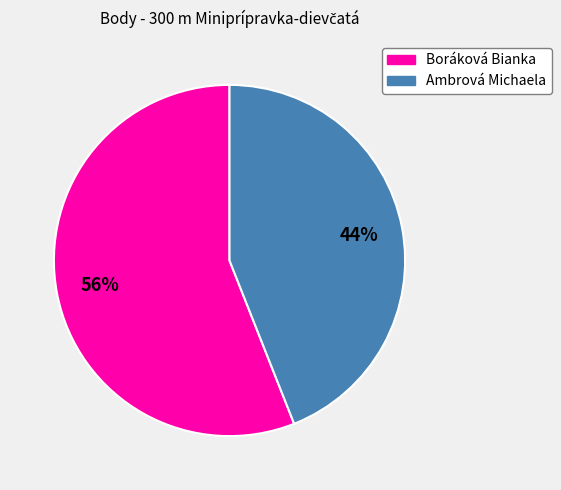

True or false: Boráková Bianka accounts for 41% of the total.

False